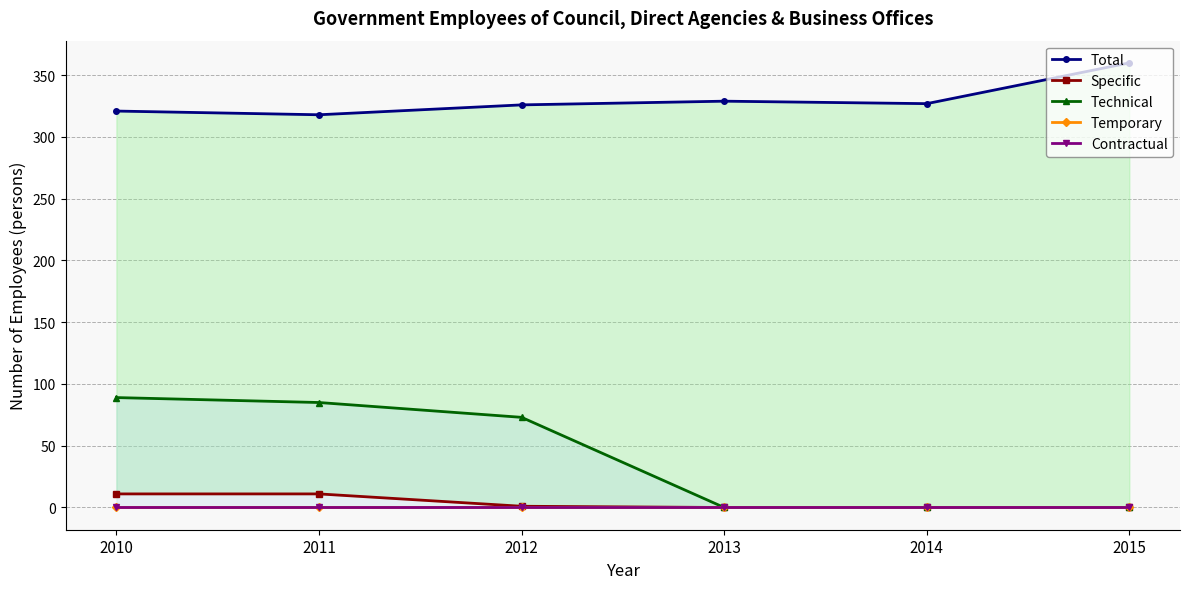

Is the value of Technical at 2013 greater than the value of Contractual at 2010?

No